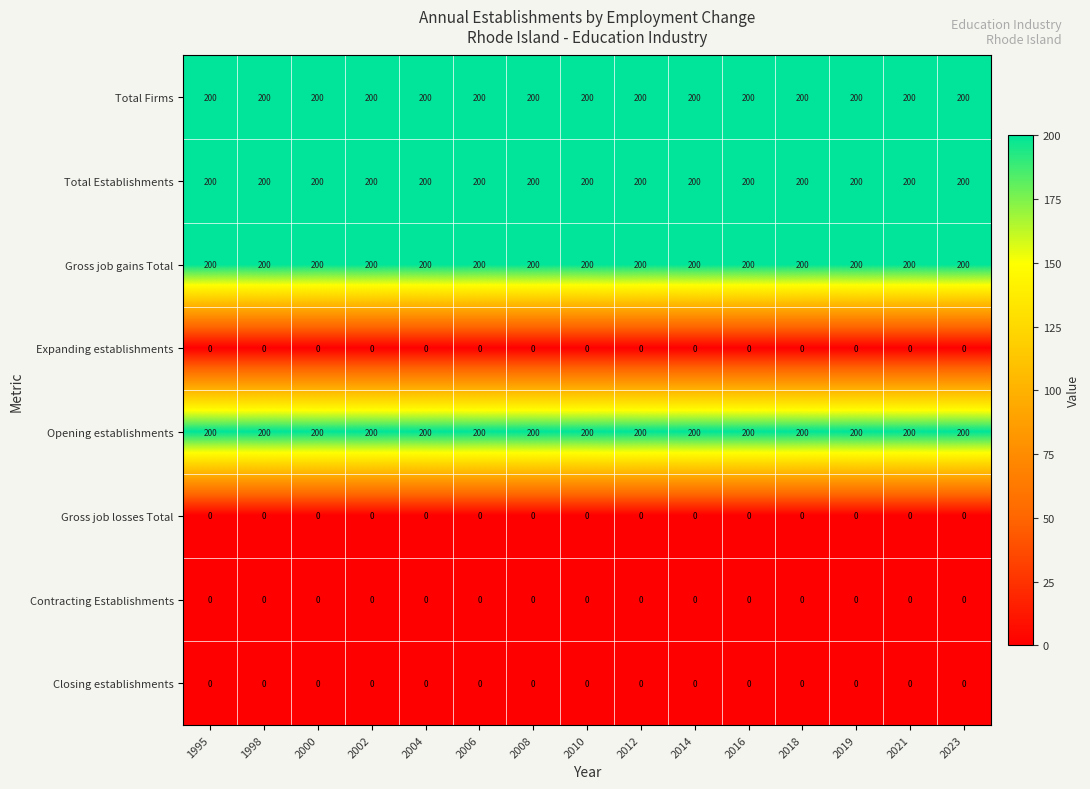

What is the spread (max minus min) of values at 2008?

200